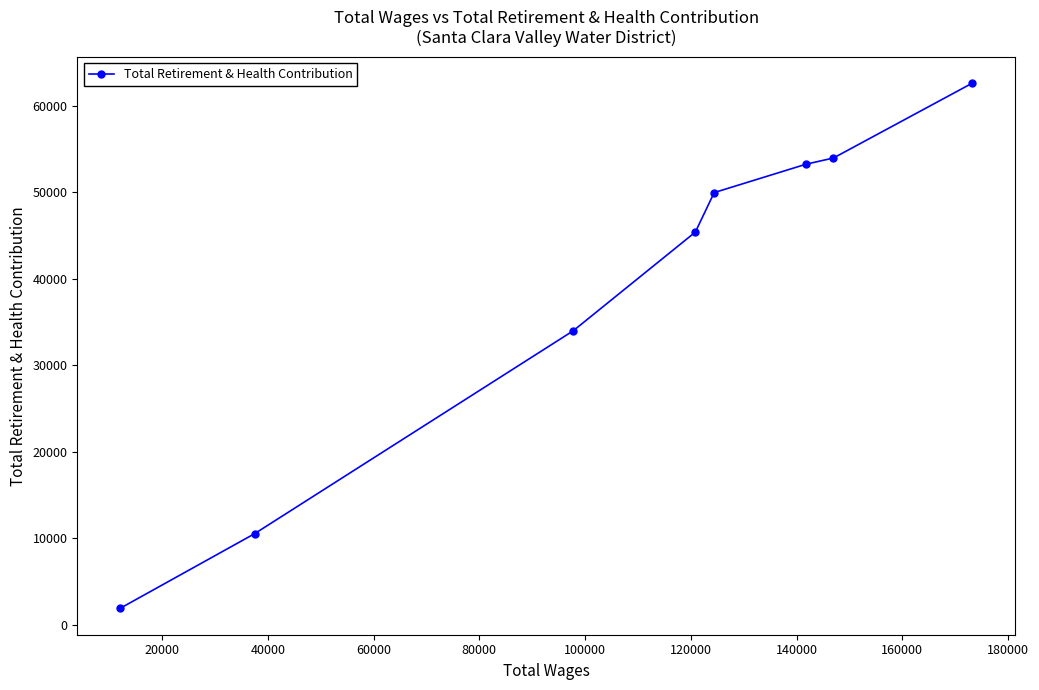

Reading left to right, what are all the values shown in this chart?

1900	10548	34004	45419	49985	53269	53985	62654